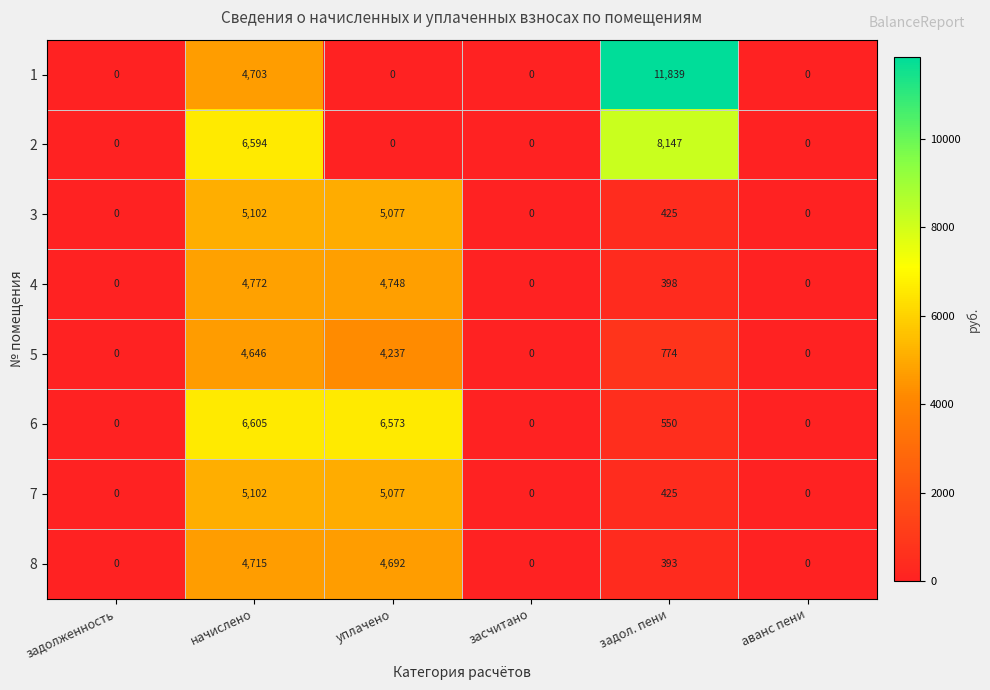

What is the difference between the maximum and minimum values in the 7 series?

5102